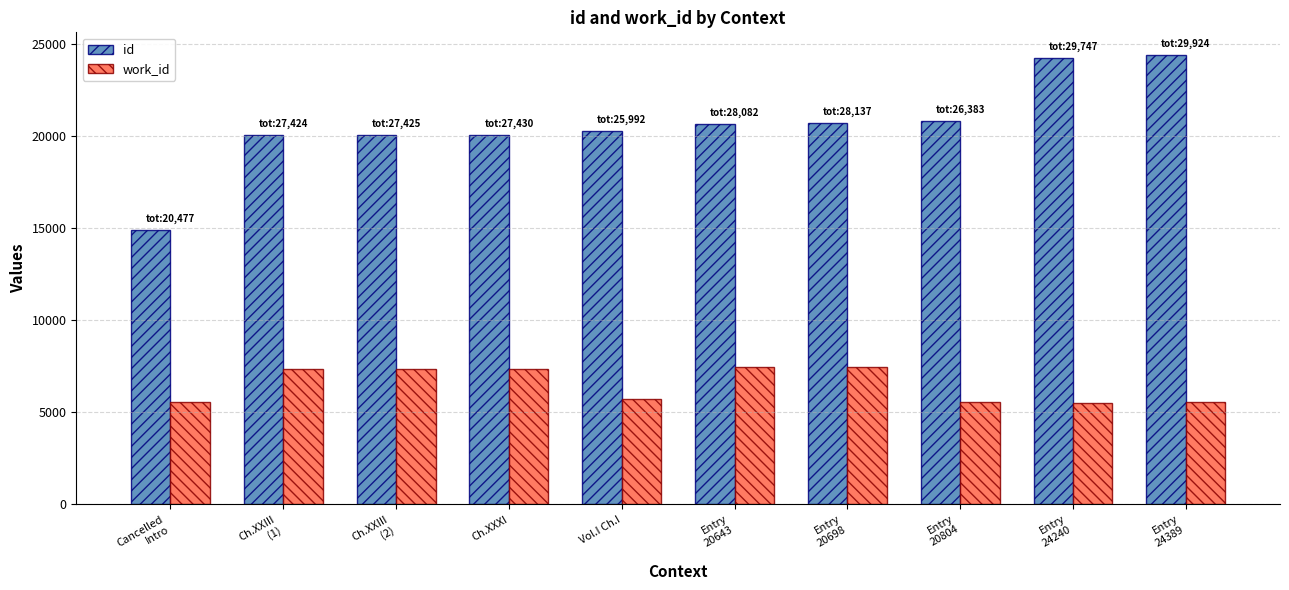

Which series has the widest spread of values?

id